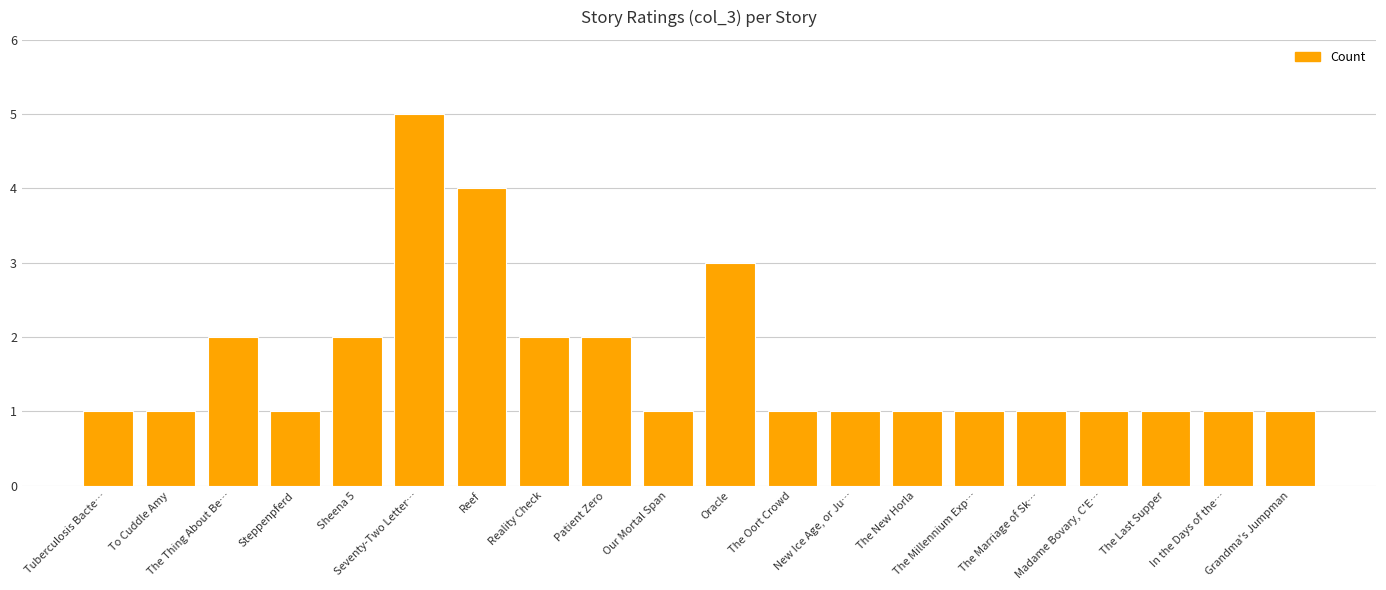

What is the difference between the second highest and minimum values?

3